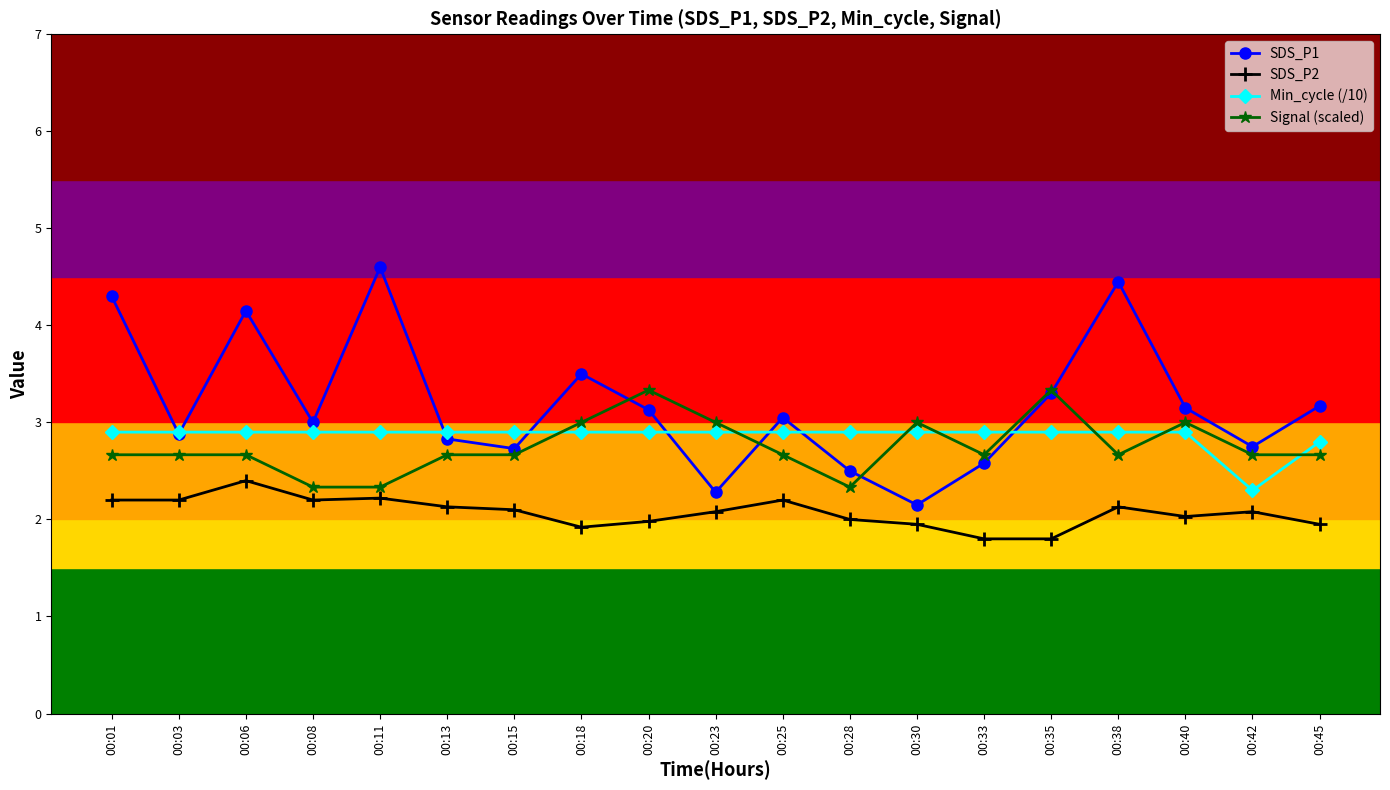

In SDS_P1, how many points are higher than both neighbors (excluding endpoints)?

5